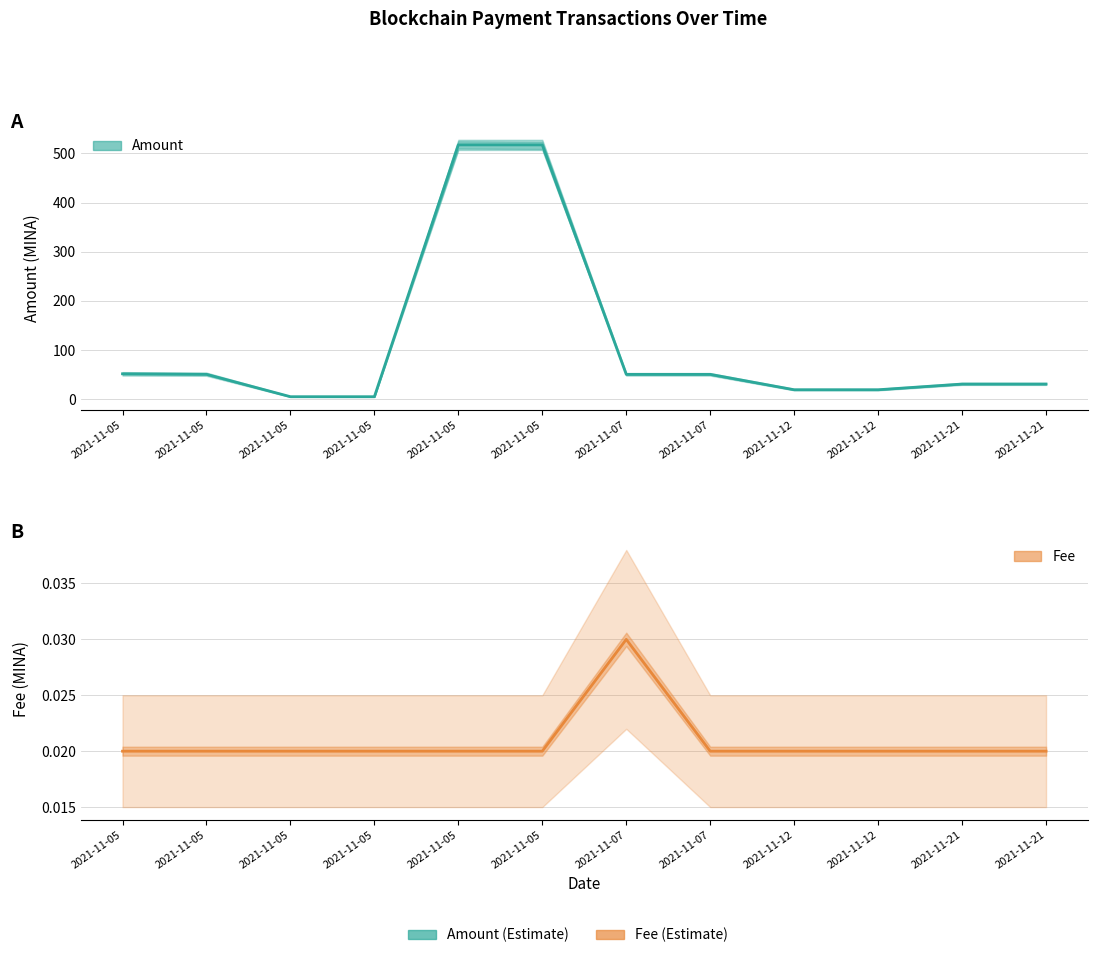

Does the chart have visible grid lines?

Yes